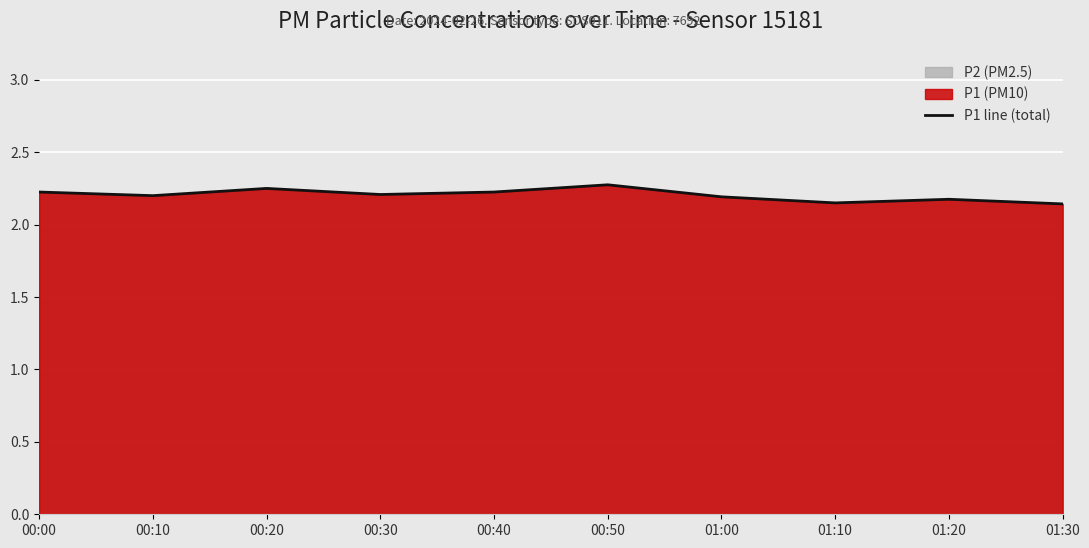

Rank the categories by value from highest to lowest.

00:50, 00:20, 00:00, 00:40, 00:30, 00:10, 01:00, 01:20, 01:10, 01:30